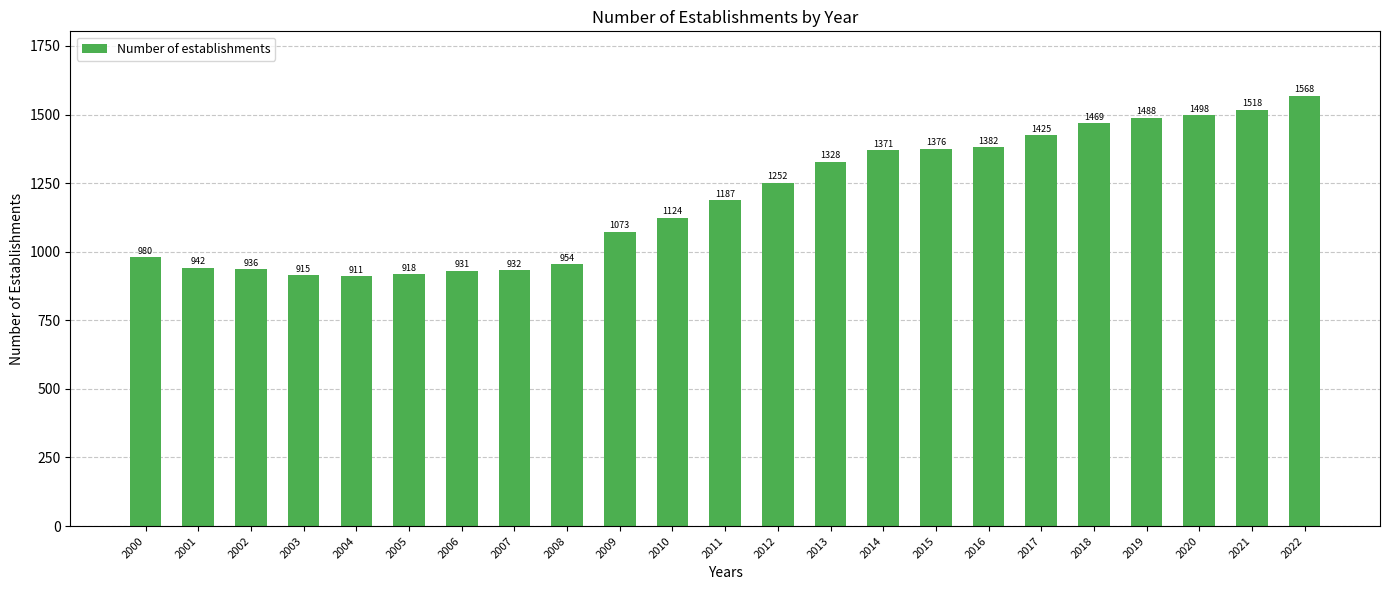

List the labels in order of value, largest first.

2022, 2021, 2020, 2019, 2018, 2017, 2016, 2015, 2014, 2013, 2012, 2011, 2010, 2009, 2000, 2008, 2001, 2002, 2007, 2006, 2005, 2003, 2004